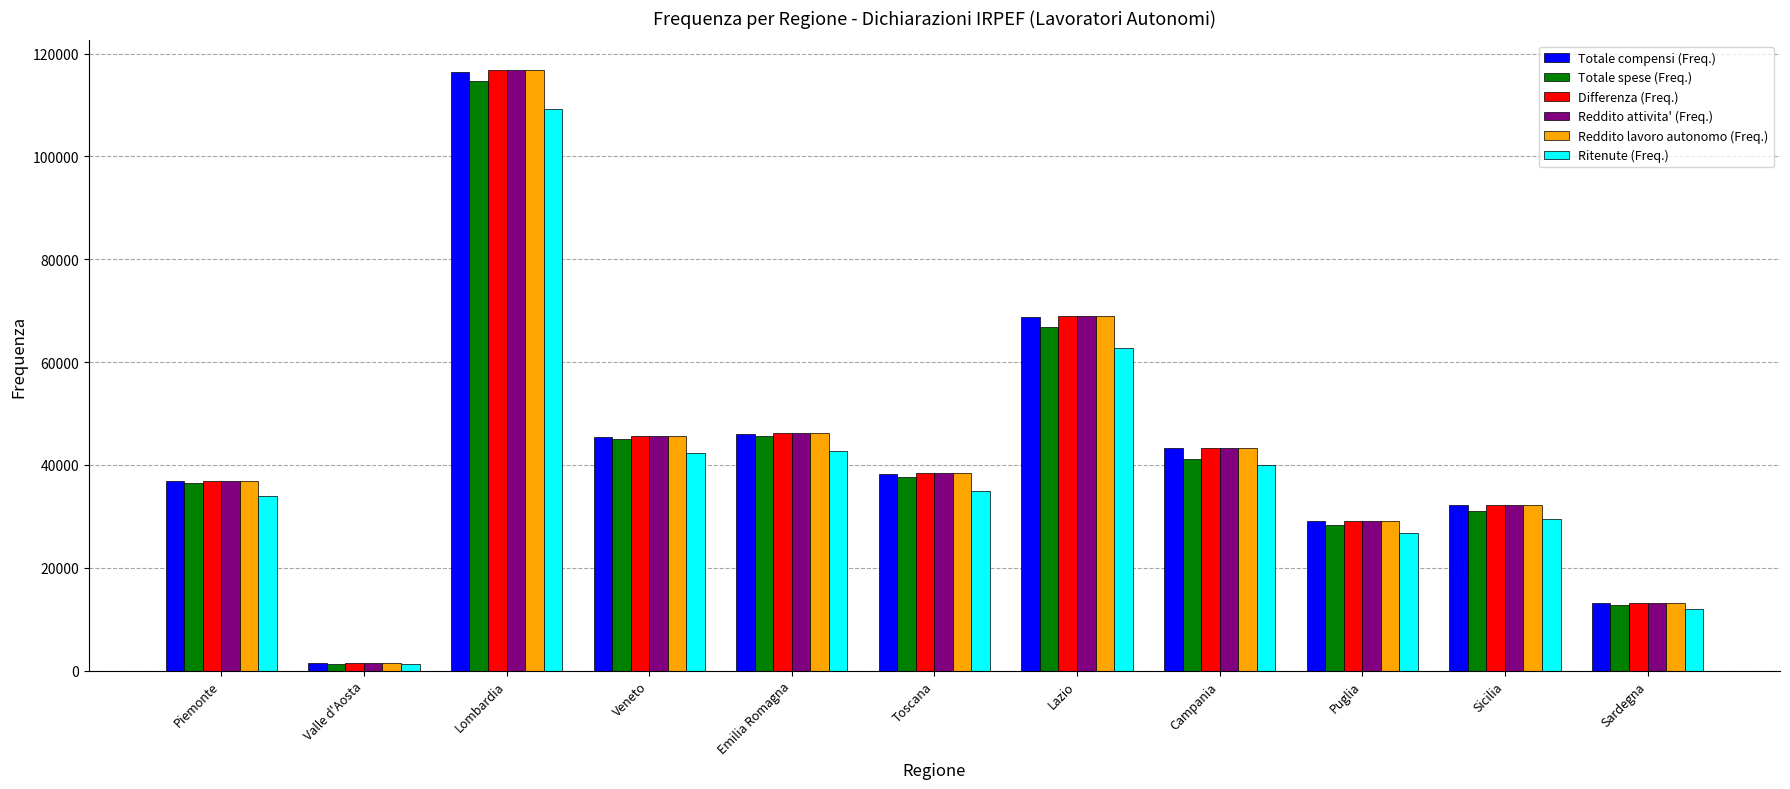

What is the sum of the Reddito attivita' (Freq.) values at Piemonte and Campania?

80308